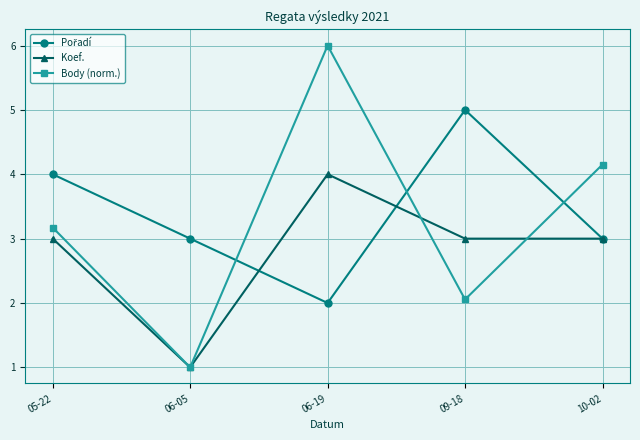

What is the smallest value displayed?

1.0